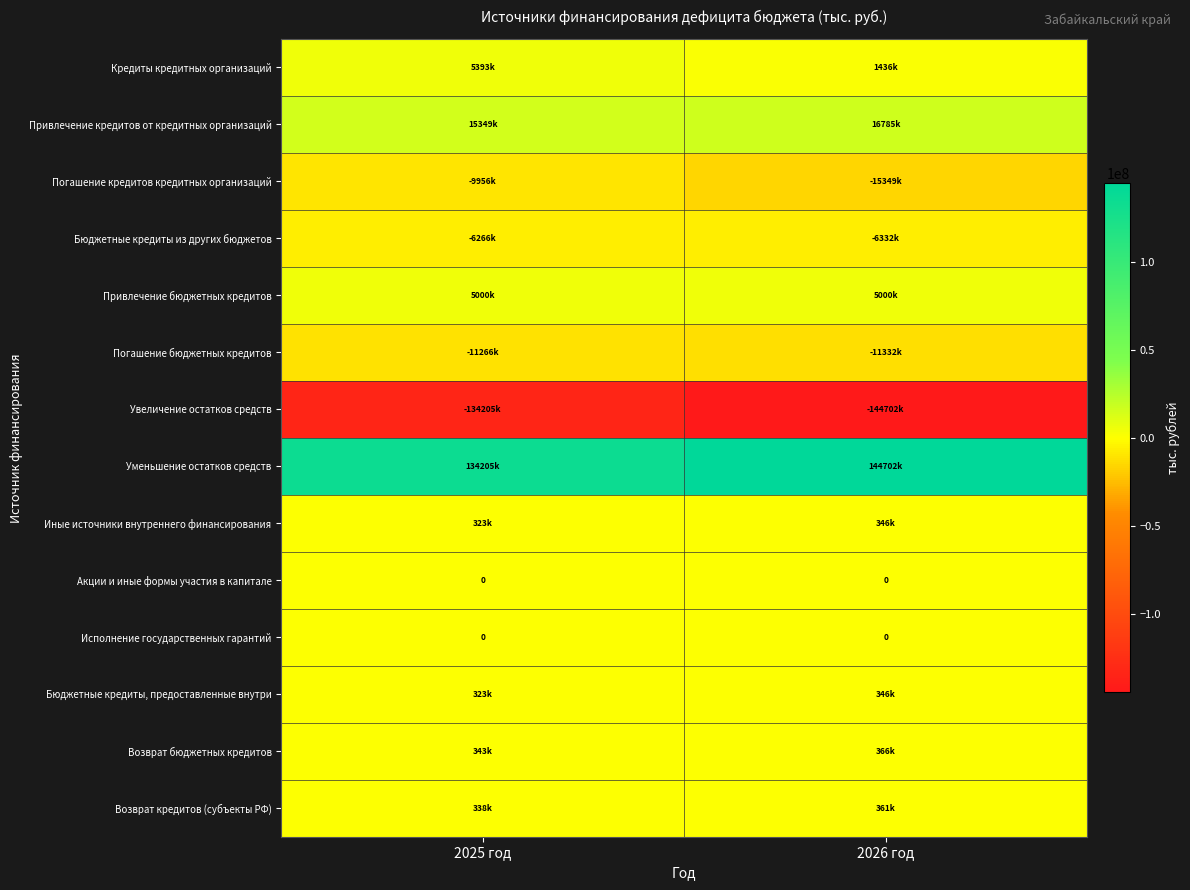

Which category has the highest value across all series?

2026 год